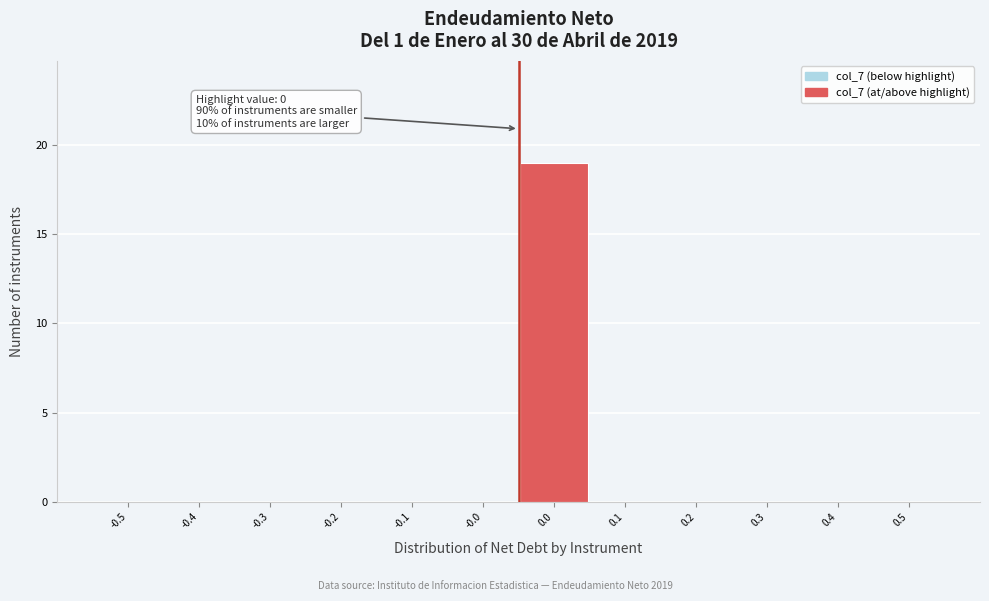

Reading right to left, extract all data points from this chart.

0.5=0	0.4=0	0.3=0	0.2=0	0.1=0	0.0=19	-0.0=0	-0.1=0	-0.2=0	-0.3=0	-0.4=0	-0.5=0